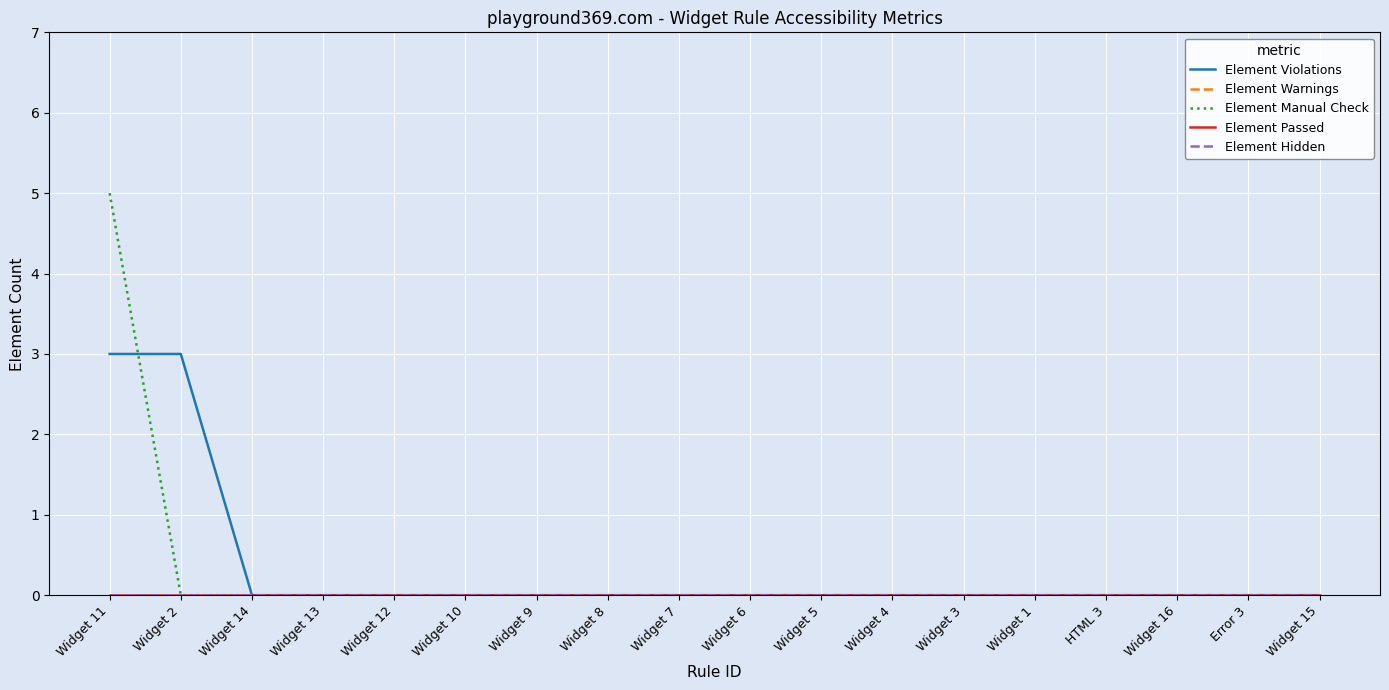

What position from the left is Widget 7?

9